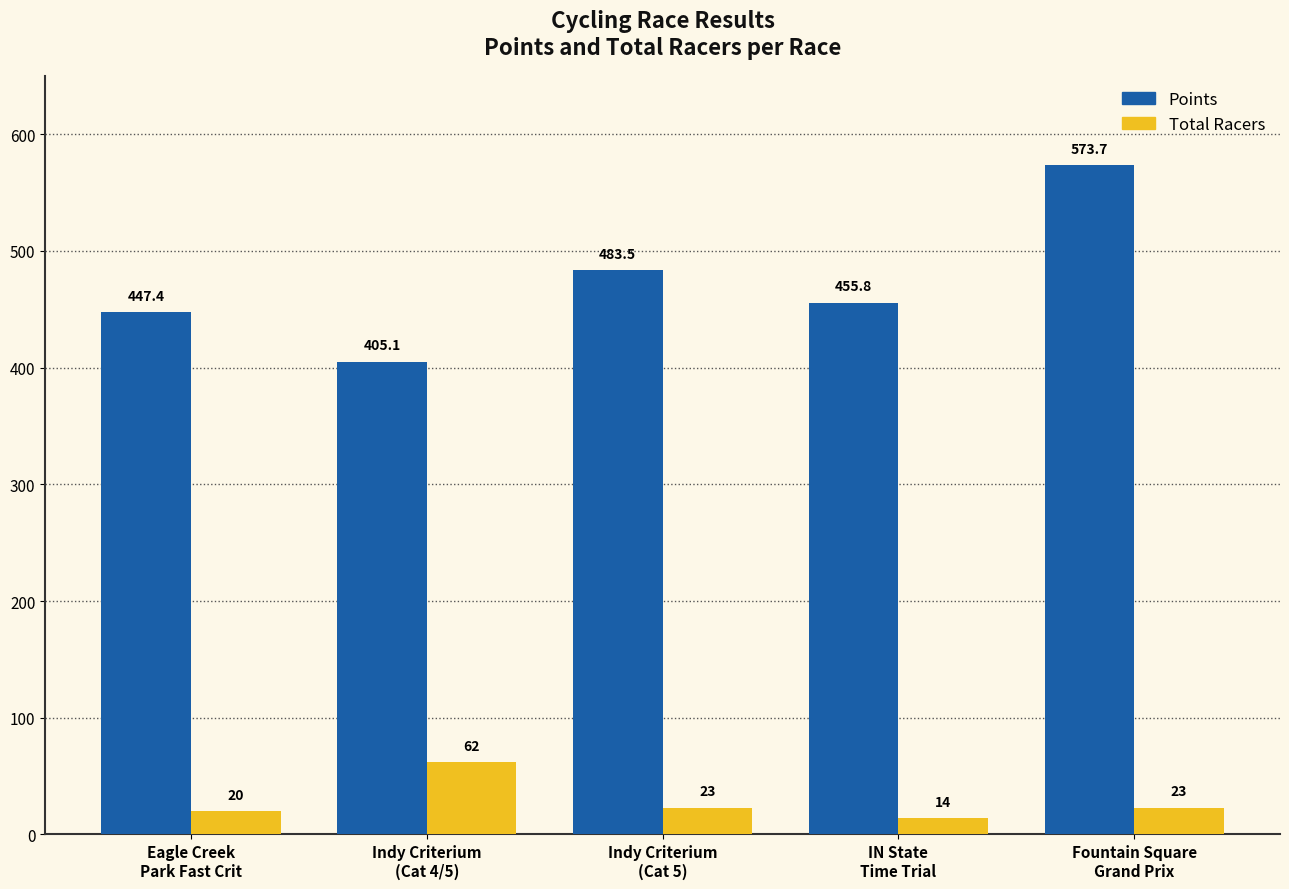

Read the Points value at Eagle Creek
Park Fast Crit.

447.4